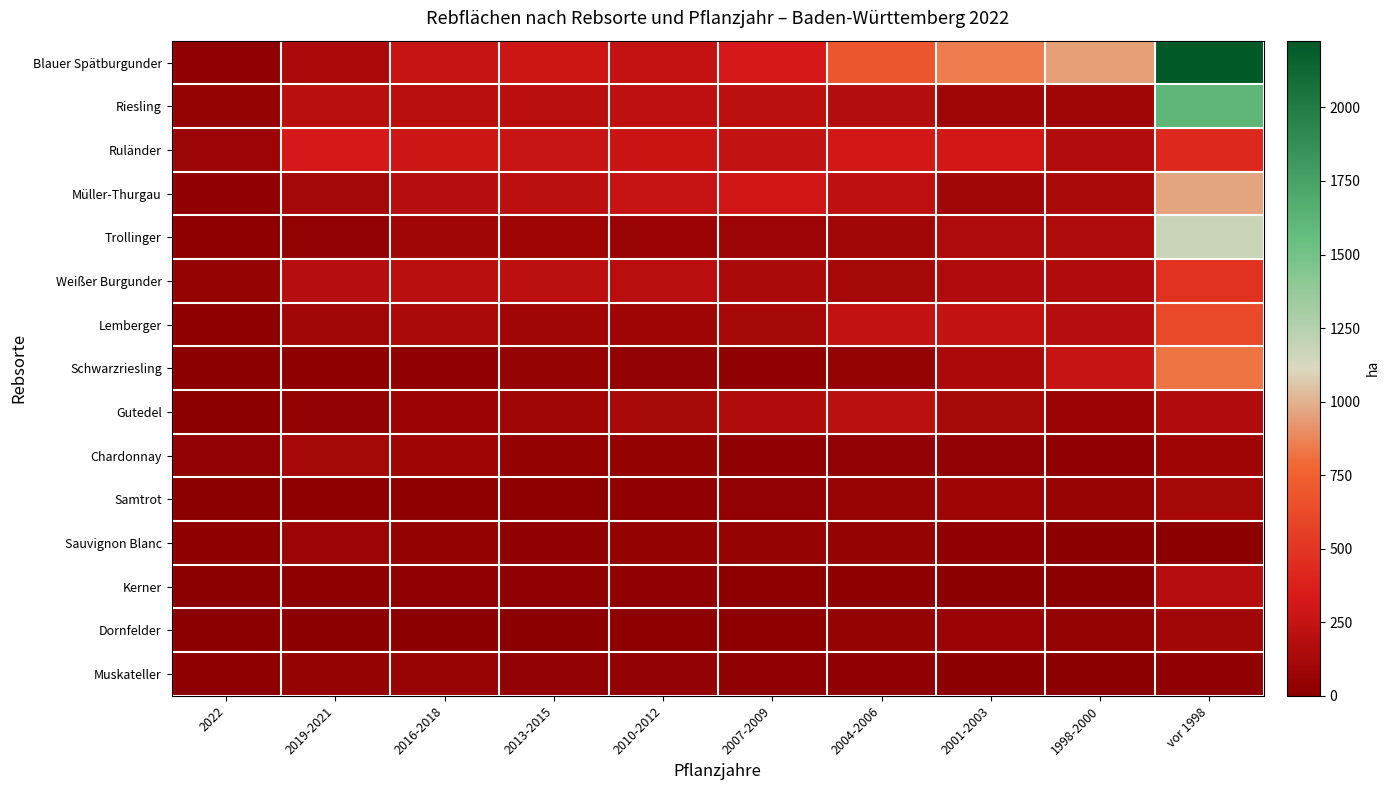

Reading left to right, what are all the values shown in this chart?

Blauer Spätburgunder: 2022=25	2019-2021=146	2016-2018=257	2013-2015=279	2010-2012=251	2007-2009=322	2004-2006=681	2001-2003=849	1998-2000=942	vor 1998=2227
Riesling: 2022=52	2019-2021=203	2016-2018=192	2013-2015=201	2010-2012=221	2007-2009=211	2004-2006=182	2001-2003=94	1998-2000=88	vor 1998=1606
Ruländer: 2022=77	2019-2021=326	2016-2018=280	2013-2015=268	2010-2012=272	2007-2009=239	2004-2006=308	2001-2003=312	1998-2000=169	vor 1998=422
Müller-Thurgau: 2022=19	2019-2021=107	2016-2018=185	2013-2015=214	2010-2012=255	2007-2009=296	2004-2006=223	2001-2003=103	1998-2000=139	vor 1998=965
Trollinger: 2022=12	2019-2021=33	2016-2018=88	2013-2015=83	2010-2012=66	2007-2009=72	2004-2006=103	2001-2003=148	1998-2000=152	vor 1998=1174
Weißer Burgunder: 2022=47	2019-2021=185	2016-2018=195	2013-2015=215	2010-2012=198	2007-2009=137	2004-2006=114	2001-2003=159	1998-2000=157	vor 1998=481
Lemberger: 2022=15	2019-2021=103	2016-2018=132	2013-2015=93	2010-2012=86	2007-2009=120	2004-2006=242	2001-2003=242	1998-2000=188	vor 1998=623
Schwarzriesling: 2022=3	2019-2021=9	2016-2018=25	2013-2015=46	2010-2012=27	2007-2009=19	2004-2006=50	2001-2003=143	1998-2000=256	vor 1998=824
Gutedel: 2022=5	2019-2021=32	2016-2018=65	2013-2015=90	2010-2012=124	2007-2009=163	2004-2006=212	2001-2003=122	1998-2000=64	vor 1998=159
Chardonnay: 2022=32	2019-2021=114	2016-2018=82	2013-2015=42	2010-2012=36	2007-2009=26	2004-2006=34	2001-2003=32	1998-2000=18	vor 1998=86
Samtrot: 2022=1	2019-2021=10	2016-2018=15	2013-2015=13	2010-2012=23	2007-2009=32	2004-2006=54	2001-2003=84	1998-2000=59	vor 1998=116
Sauvignon Blanc: 2022=14	2019-2021=76	2016-2018=39	2013-2015=21	2010-2012=36	2007-2009=47	2004-2006=45	2001-2003=23	1998-2000=4	vor 1998=4
Kerner: 2022=2	2019-2021=15	2016-2018=25	2013-2015=23	2010-2012=20	2007-2009=10	2004-2006=11	2001-2003=7	1998-2000=5	vor 1998=185
Dornfelder: 2022=1	2019-2021=3	2016-2018=4	2013-2015=4	2010-2012=9	2007-2009=17	2004-2006=46	2001-2003=61	1998-2000=50	vor 1998=97
Muskateller: 2022=12	2019-2021=44	2016-2018=53	2013-2015=31	2010-2012=28	2007-2009=26	2004-2006=26	2001-2003=7	1998-2000=3	vor 1998=20